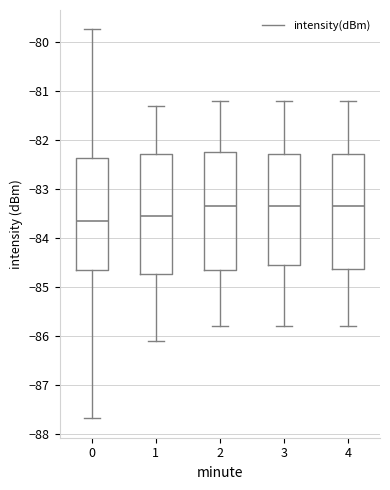

Reading left to right, transcribe this box plot: for each box, give where its median line is, the range the box spans, and where its two whiskers end, as read against the y-axis. The values are not printed on the chart, so give them approximately, as read against the axis.

0: median -83.7, box -84.6 to -82.4, whiskers -87.7 to -79.7
1: median -83.5, box -84.7 to -82.3, whiskers -86.1 to -81.3
2: median -83.3, box -84.6 to -82.2, whiskers -85.8 to -81.2
3: median -83.3, box -84.5 to -82.3, whiskers -85.8 to -81.2
4: median -83.3, box -84.6 to -82.3, whiskers -85.8 to -81.2